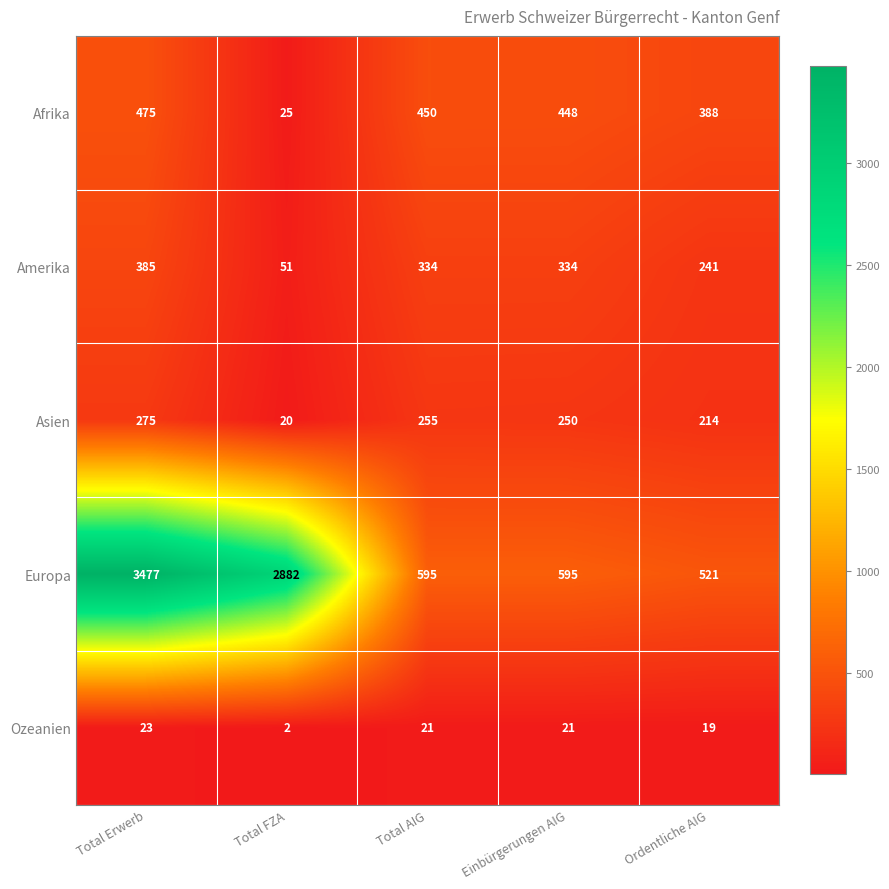

What is the approximate value of Ozeanien at Total Erwerb?

23